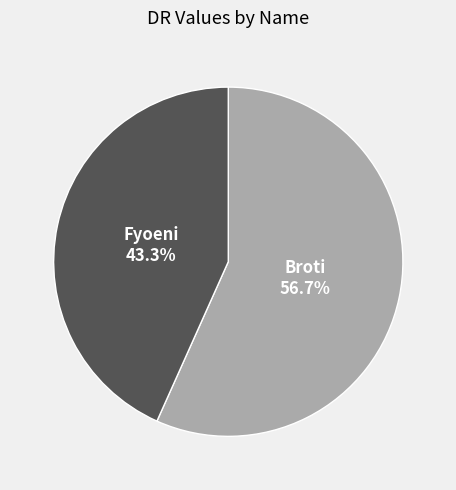

Is there a majority slice in this chart?

Yes